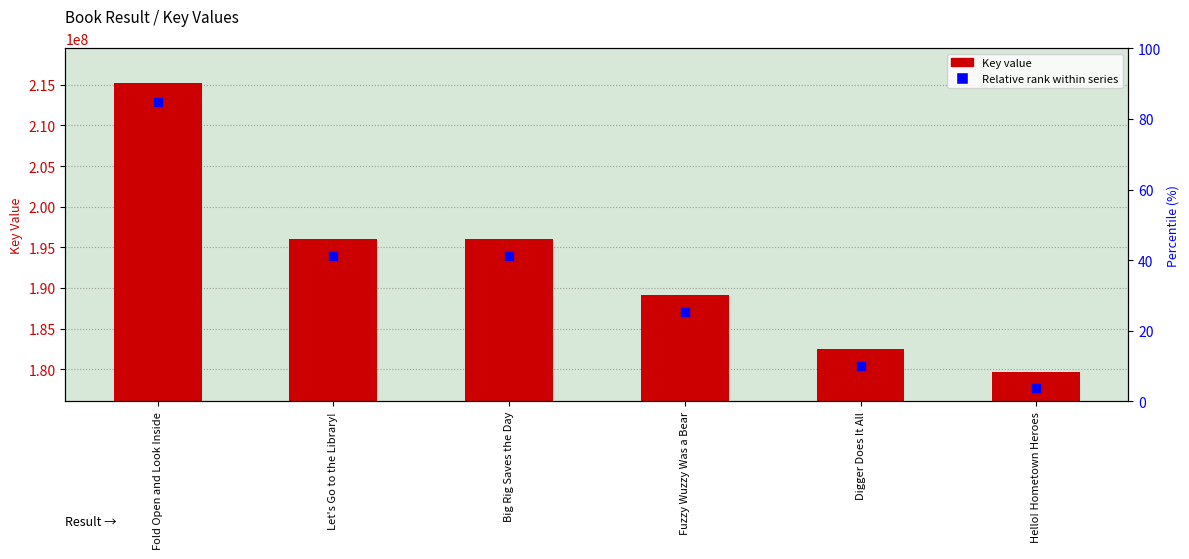

At which category is the sum across all series the highest?

Fold Open and Look Inside